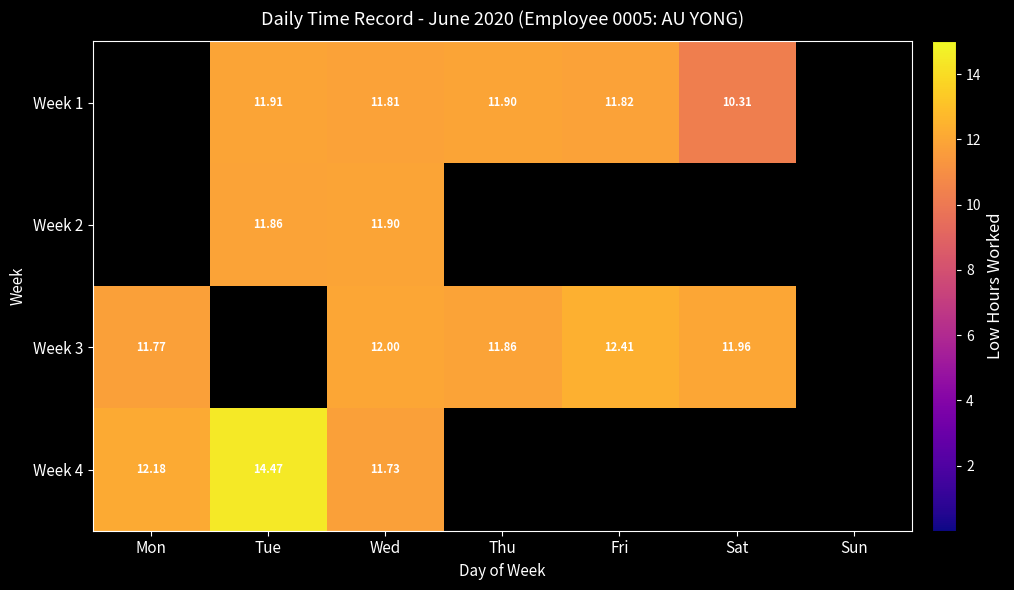

Between Wed and Sat, which series saw the biggest shift?

Week 2